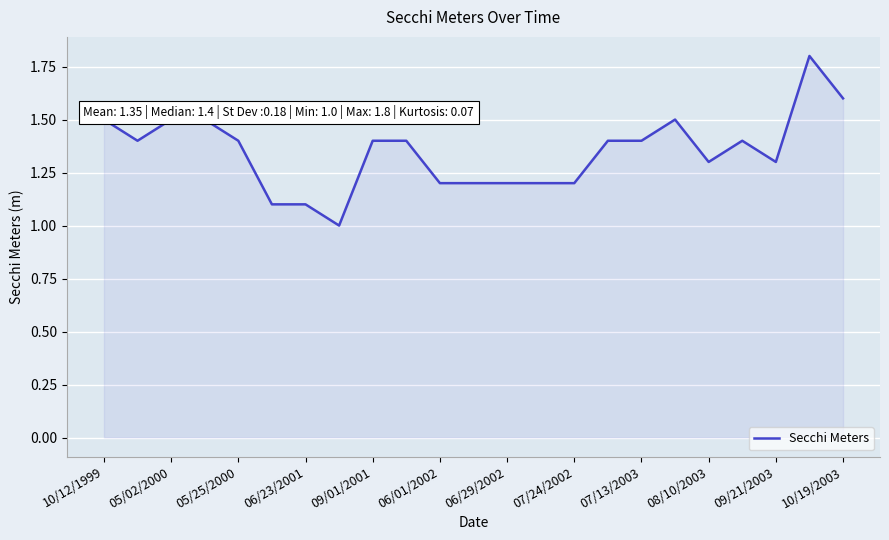

What is the greatest value displayed?

1.8